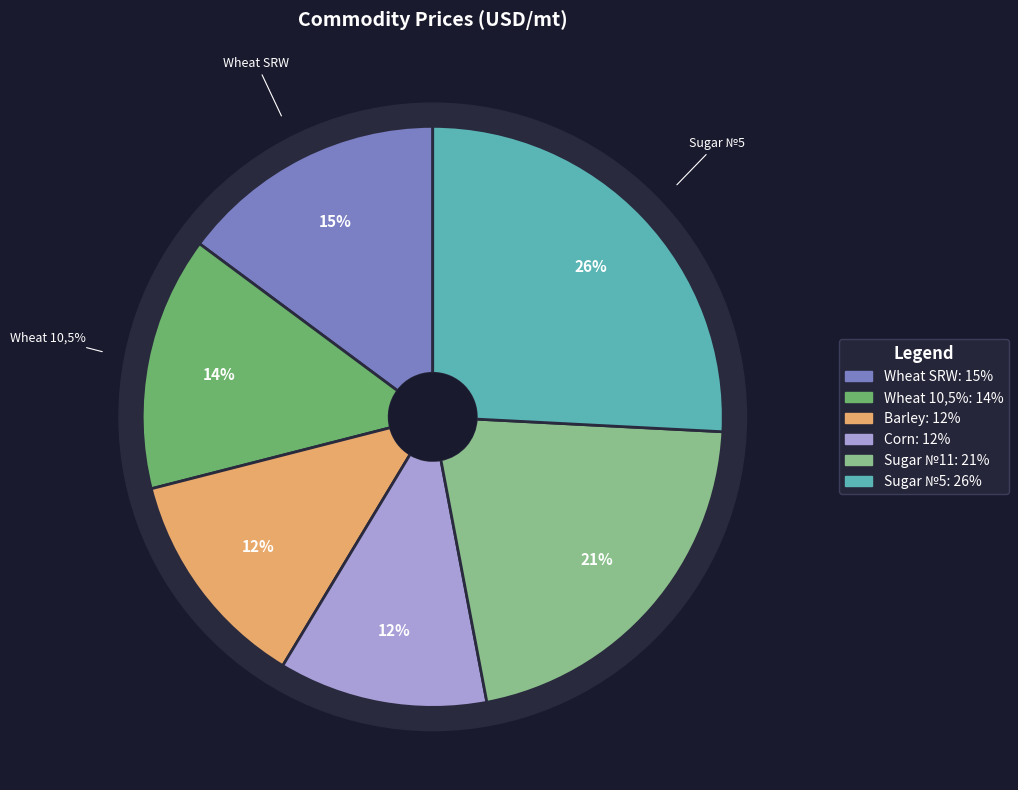

What percentage is the Sugar №11 slice, to the nearest percent?

21%